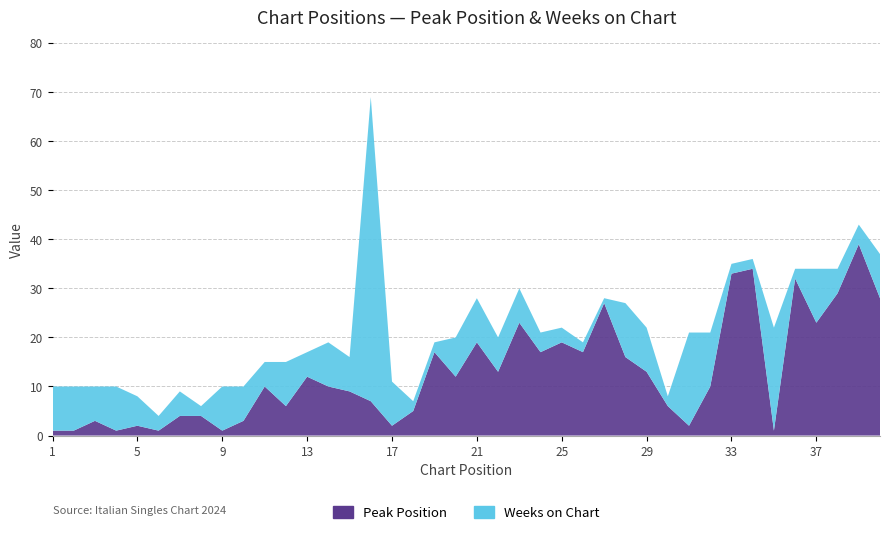

Reading left to right, extract all data points from this chart.

Peak Position: 1=1	2=1	3=3	4=1	5=2	6=1	7=4	8=4	9=1	10=3	11=10	12=6	13=12	14=10	15=9	16=7	17=2	18=5	19=17	20=12	21=19	22=13	23=23	24=17	25=19	26=17	27=27	28=16	29=13	30=6	31=2	32=10	33=33	34=34	35=1	36=32	37=23	38=29	39=39	40=28
Weeks on Chart: 1=9	2=9	3=7	4=9	5=6	6=3	7=5	8=2	9=9	10=7	11=5	12=9	13=5	14=9	15=7	16=62	17=9	18=2	19=2	20=8	21=9	22=7	23=7	24=4	25=3	26=2	27=1	28=11	29=9	30=2	31=19	32=11	33=2	34=2	35=21	36=2	37=11	38=5	39=4	40=9